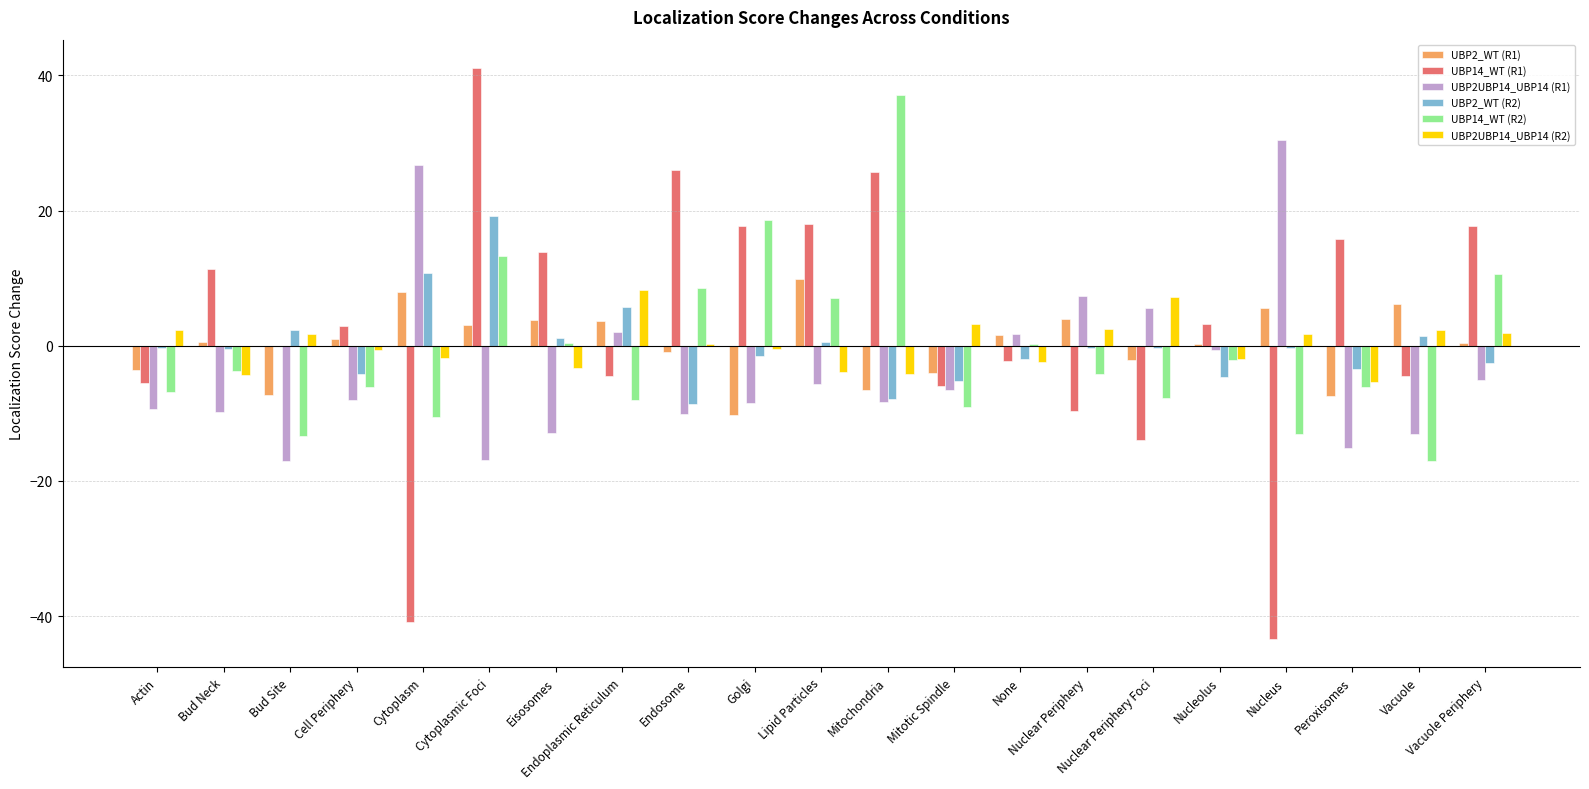

What is the maximum value shown in the chart?

41.1